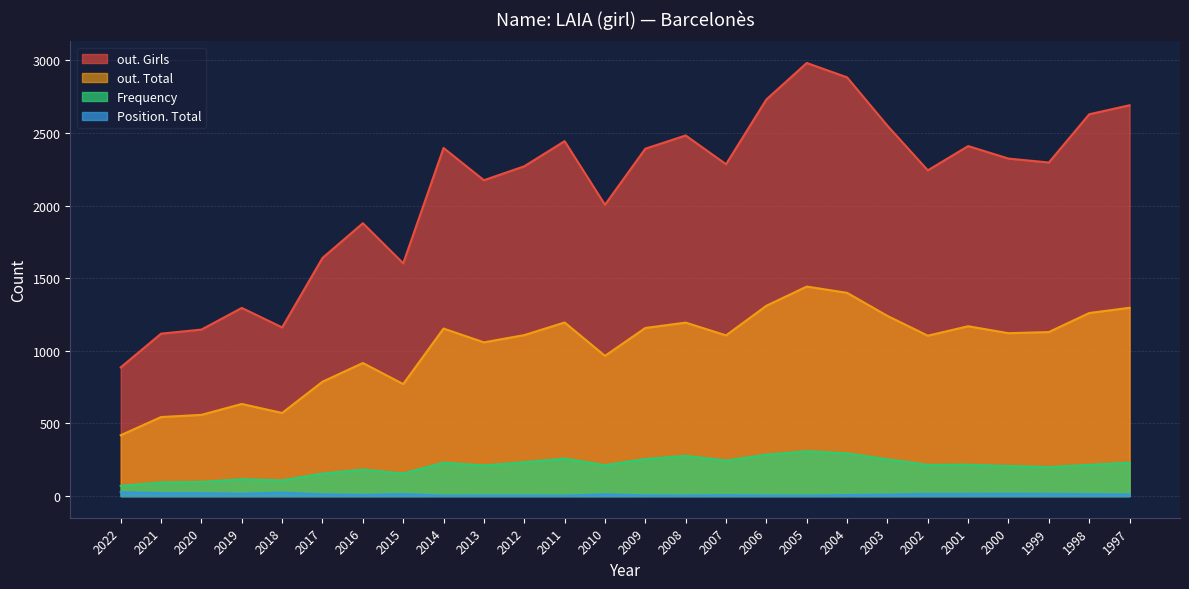

Reading left to right, list all the values displayed in this chart.

Frequency: 70	94	97	116	108	155	182	155	230	211	233	258	213	255	277	244	285	309	294	253	215	216	207	200	215	230
Position. Total: 27	20	20	16	24	12	8	14	3	4	4	3	12	5	4	6	4	3	7	10	15	15	16	15	13	11
out. Total: 419	544	559	634	572	787	916	771	1153	1058	1108	1195	965	1157	1194	1106	1310	1442	1399	1240	1104	1169	1121	1129	1260	1296
out. Girls: 886	1118	1146	1295	1161	1639	1878	1602	2396	2174	2270	2443	2005	2391	2482	2284	2730	2981	2882	2549	2242	2409	2323	2296	2628	2690